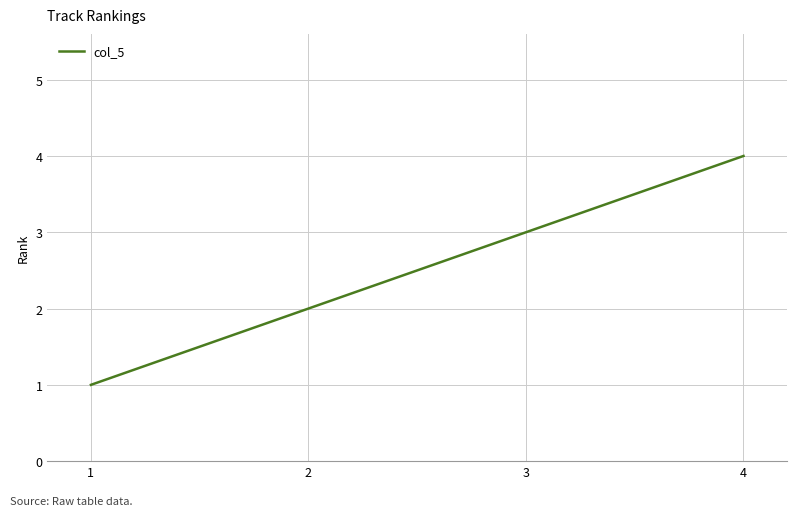

What is the difference between the maximum and minimum values?

3